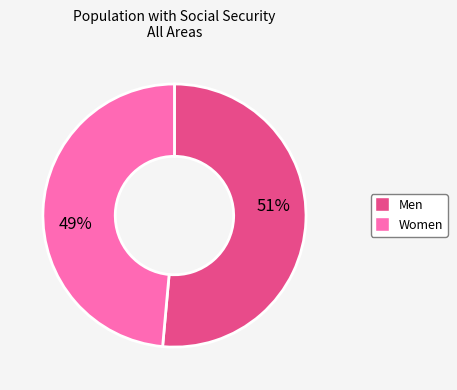

What is the smallest slice in the pie chart?

Women